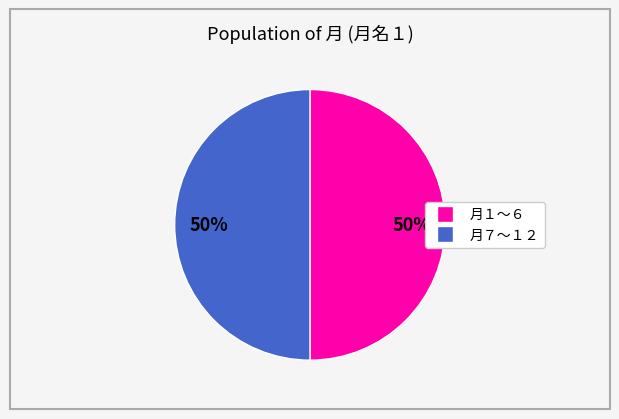

To the nearest percent, what is the average slice percentage?

50%